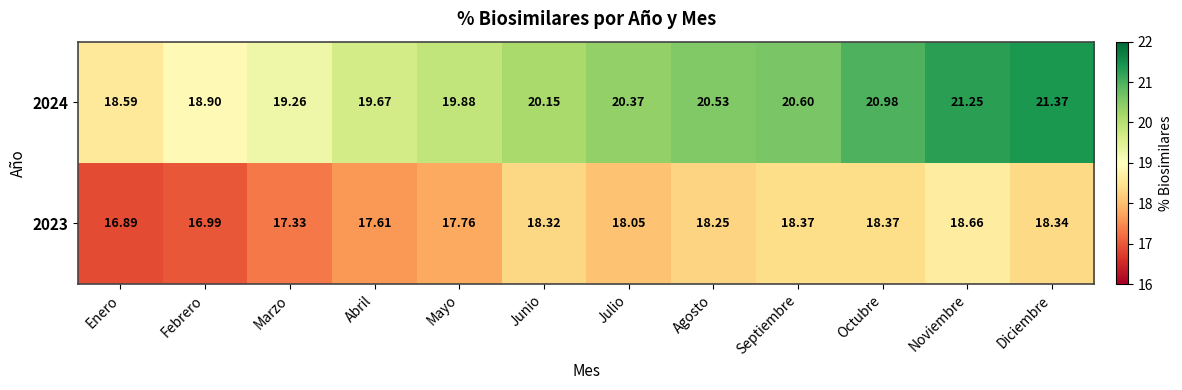

Where does the 2023 series first go above 18?

Junio